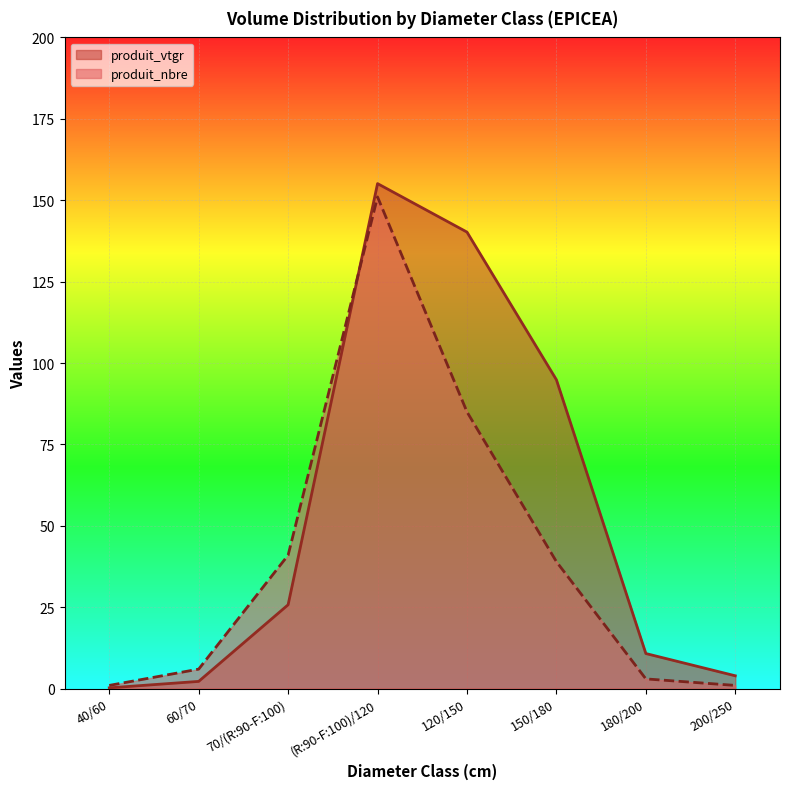

At which category does the chart reach its minimum across all series?

40/60